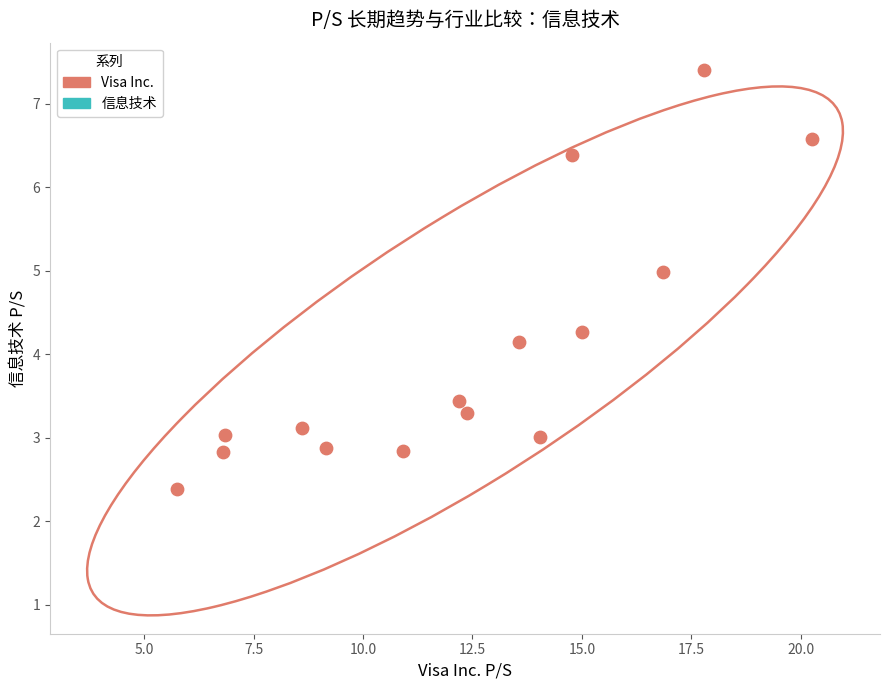

What is the range of X values (max minus min)?

14.5